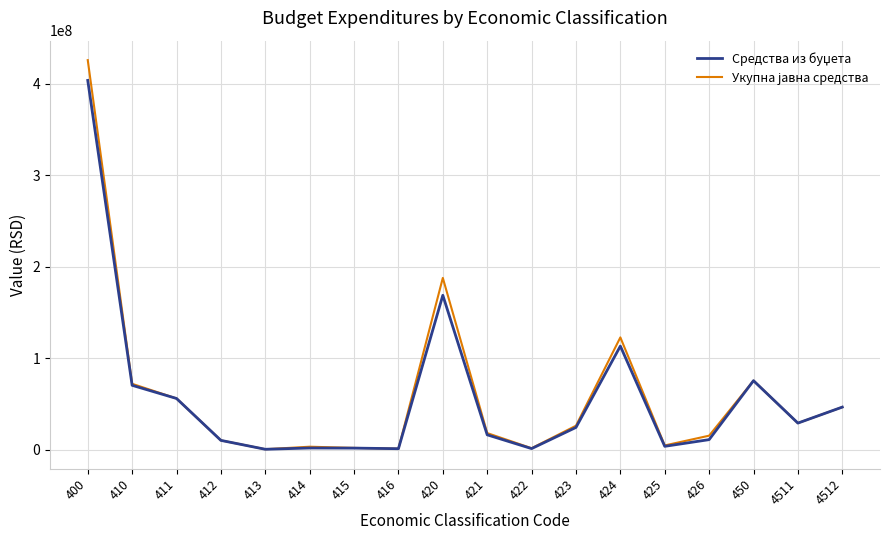

What is the maximum value shown in the chart?

425811020